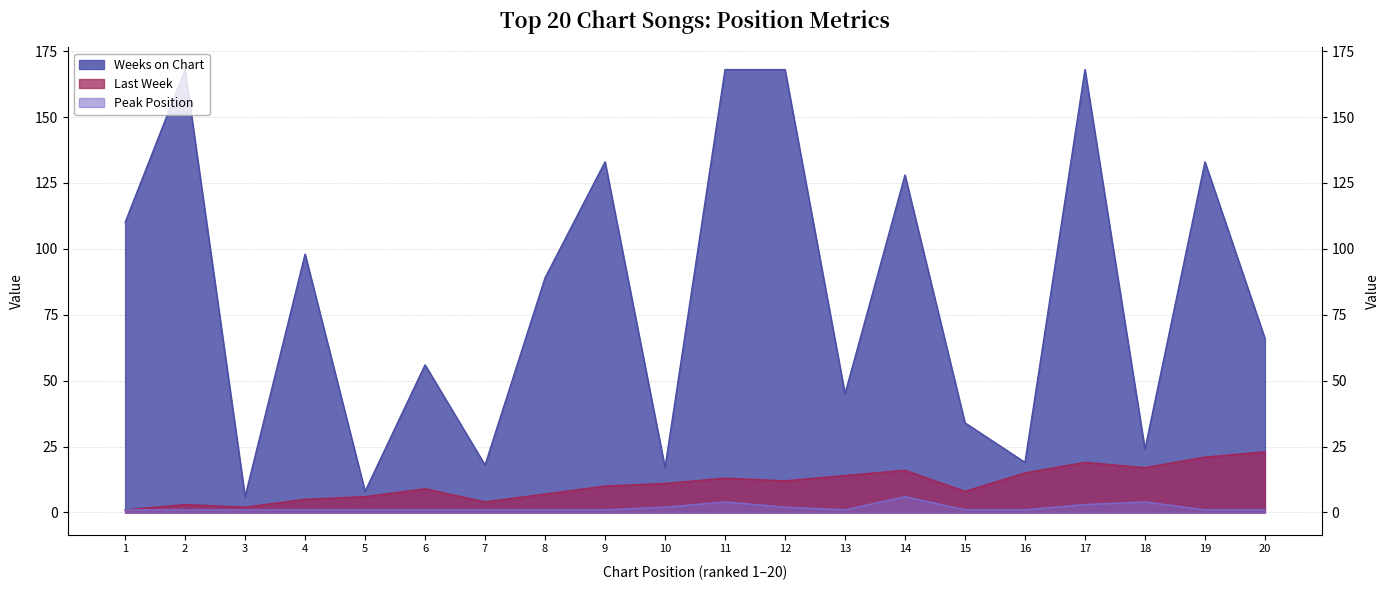

True or false: Weeks on Chart and Peak Position cross at least once.

False